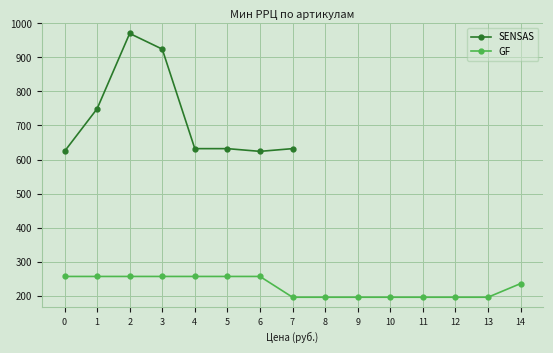

Where is the first local minimum?

6